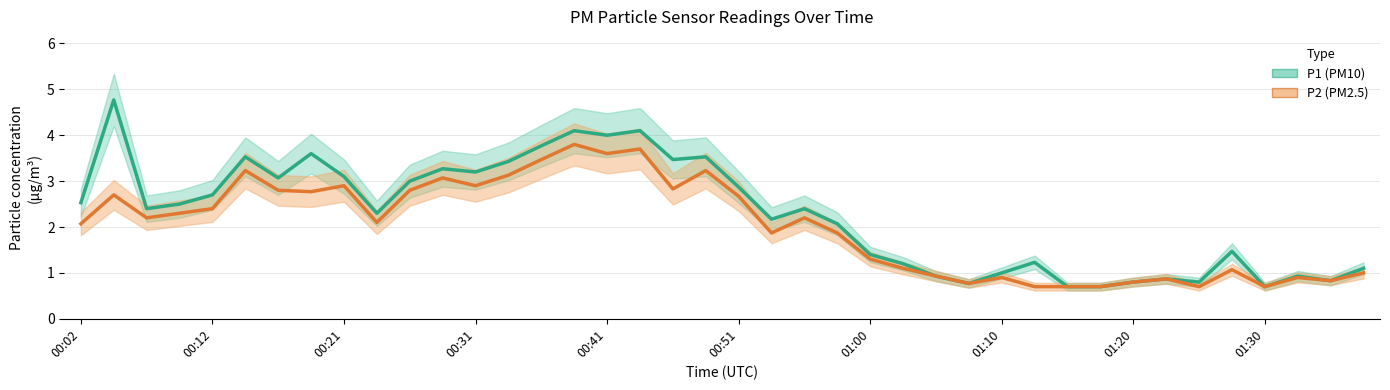

What are all the series names shown in the legend?

P1 (PM10), P2 (PM2.5)